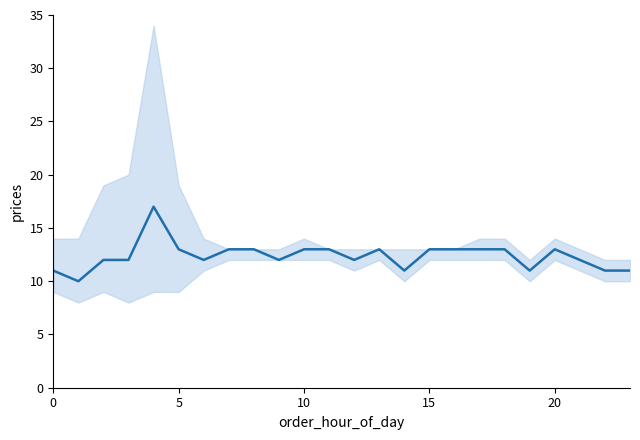

How many lines are shown in the chart?

1